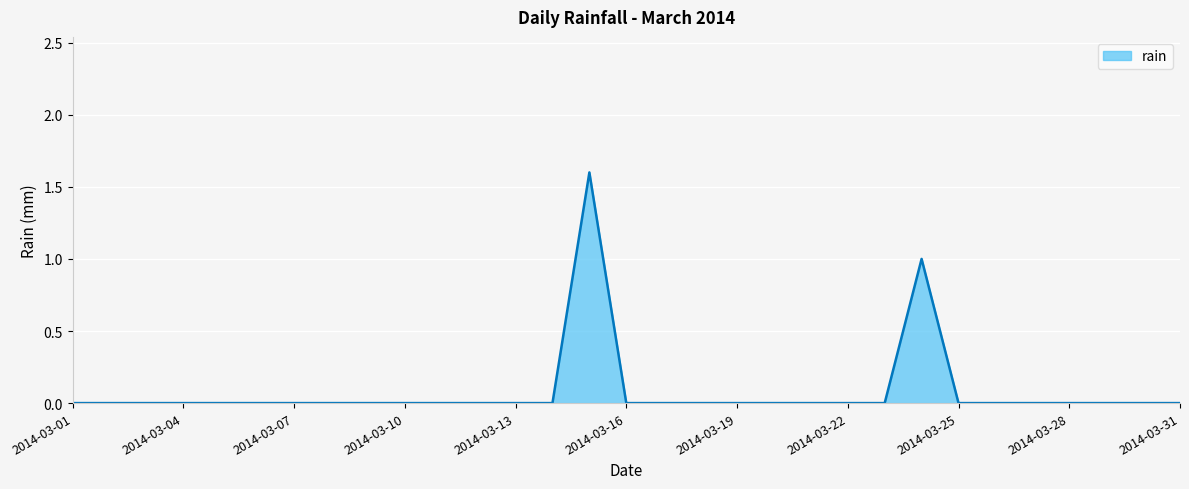

What is the maximum value shown in the chart?

1.6